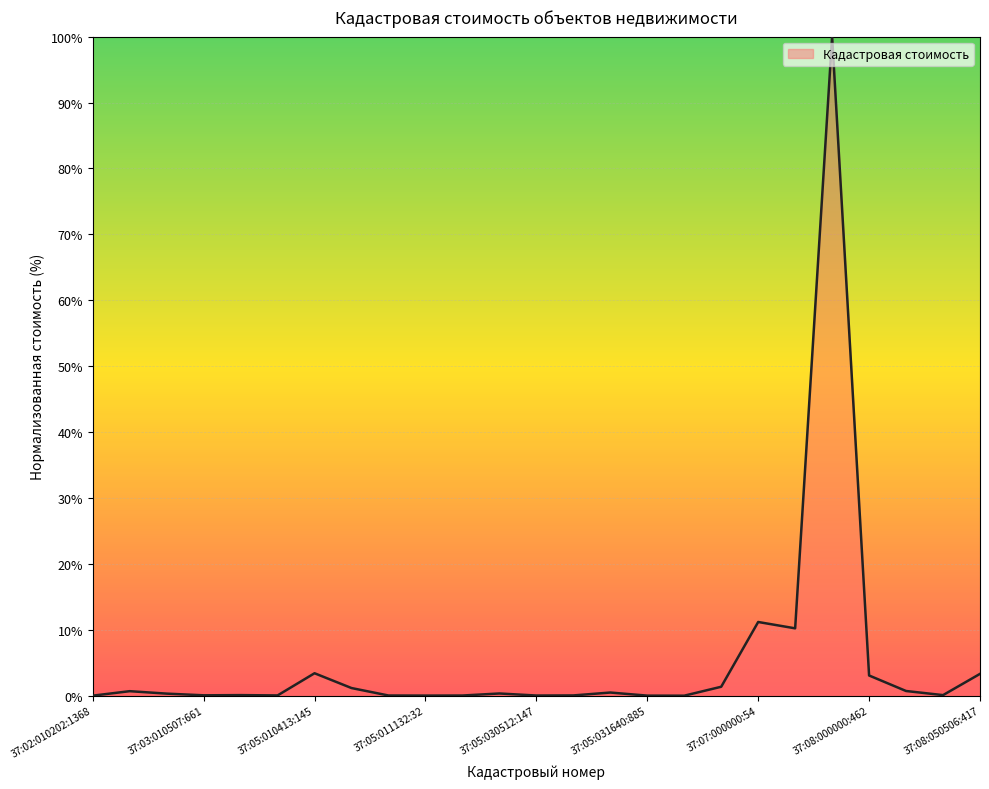

What is the maximum value shown in the chart?

100.0